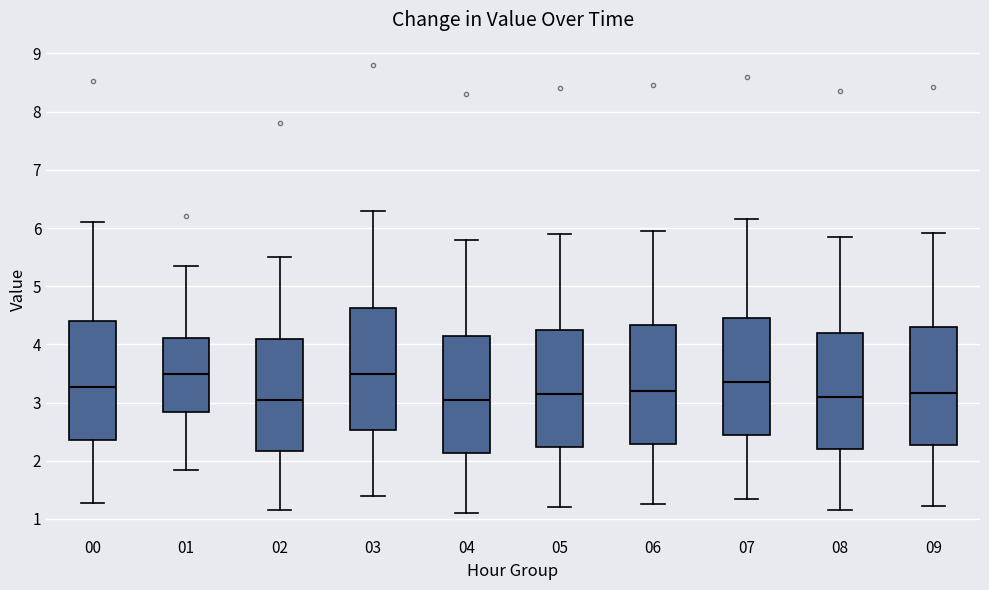

Reading left to right, transcribe this box plot: for each box, give where its median line is, the range the box spans, and where its two whiskers end, as read against the y-axis. The values are not printed on the chart, so give them approximately, as read against the axis.

00: median 3.3, box 2.4 to 4.4, whiskers 1.3 to 6.1
01: median 3.5, box 2.8 to 4.1, whiskers 1.9 to 5.4
02: median 3.1, box 2.2 to 4.1, whiskers 1.2 to 5.5
03: median 3.5, box 2.5 to 4.6, whiskers 1.4 to 6.3
04: median 3.1, box 2.1 to 4.2, whiskers 1.1 to 5.8
05: median 3.2, box 2.2 to 4.3, whiskers 1.2 to 5.9
06: median 3.2, box 2.3 to 4.3, whiskers 1.3 to 6.0
07: median 3.4, box 2.4 to 4.5, whiskers 1.4 to 6.2
08: median 3.1, box 2.2 to 4.2, whiskers 1.2 to 5.9
09: median 3.2, box 2.3 to 4.3, whiskers 1.2 to 5.9